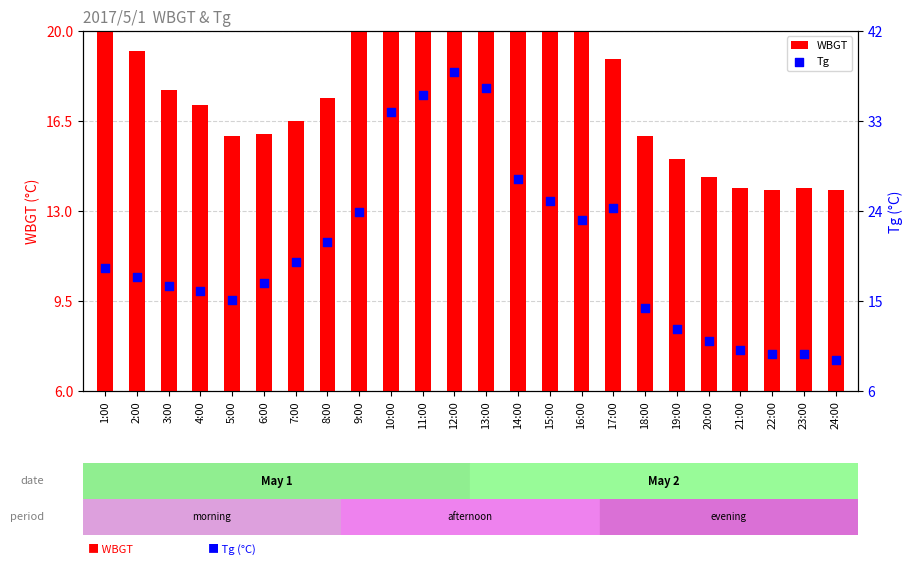

Which series has the widest spread of Y values?

Tg